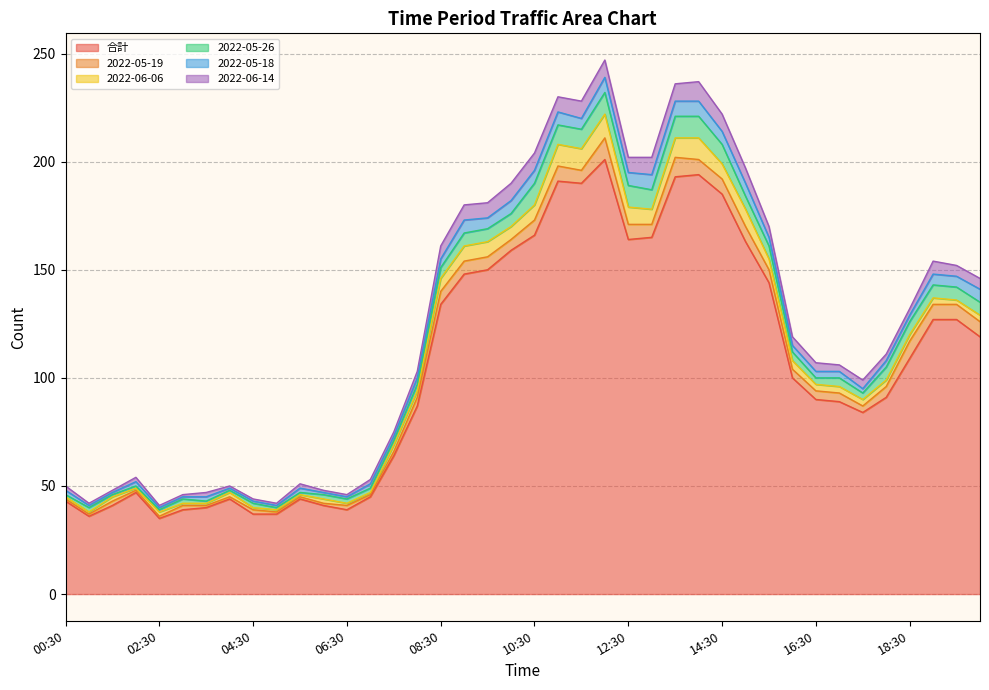

Which series ends up on top after the final intersection of 2022-05-26 and 2022-05-19?

2022-05-19